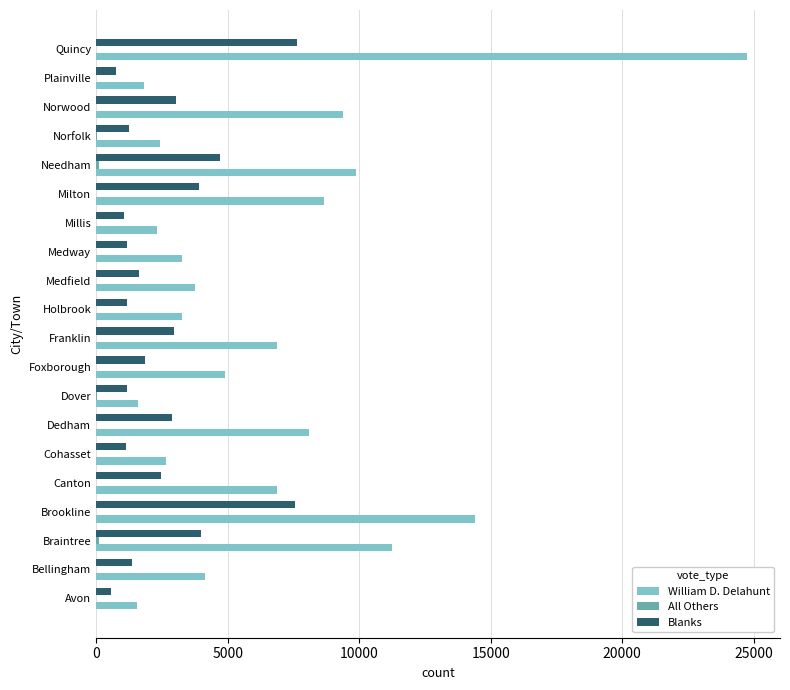

Is it true that Blanks equals 3901 at Milton?

True